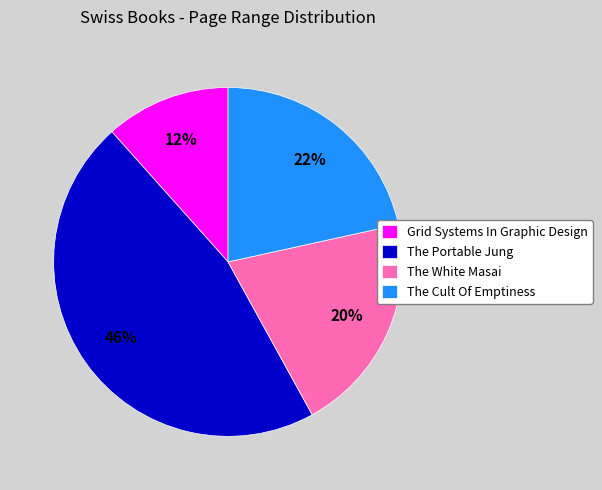

To the nearest percent, what is the difference between the The White Masai and The Portable Jung slice percentages?

26%